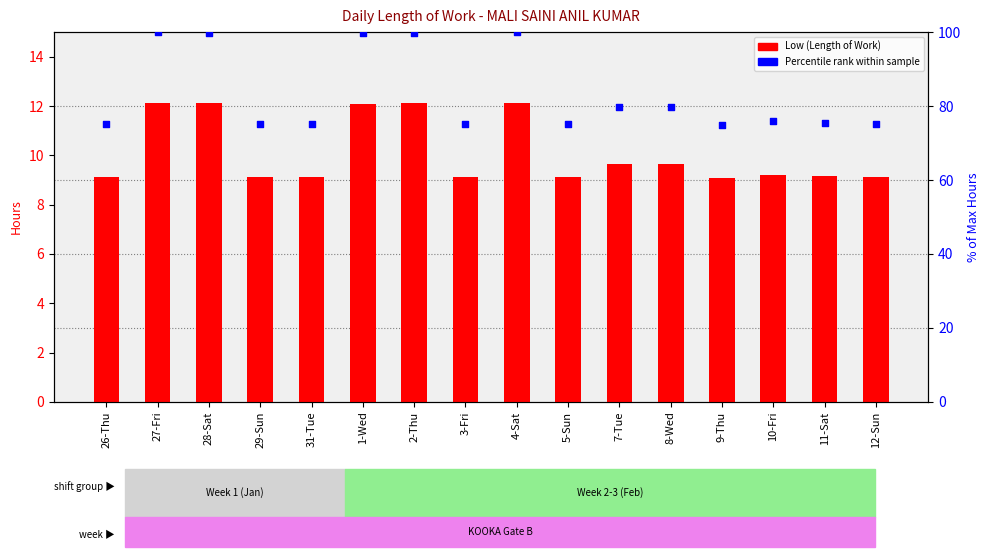

What is the total value across all series at 9-Thu?

84.1